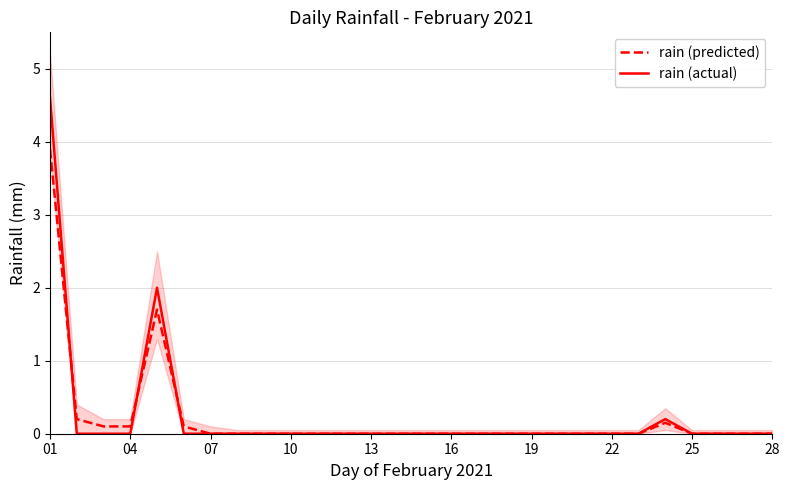

What value does the rain (predicted) series have at 16?

0.0